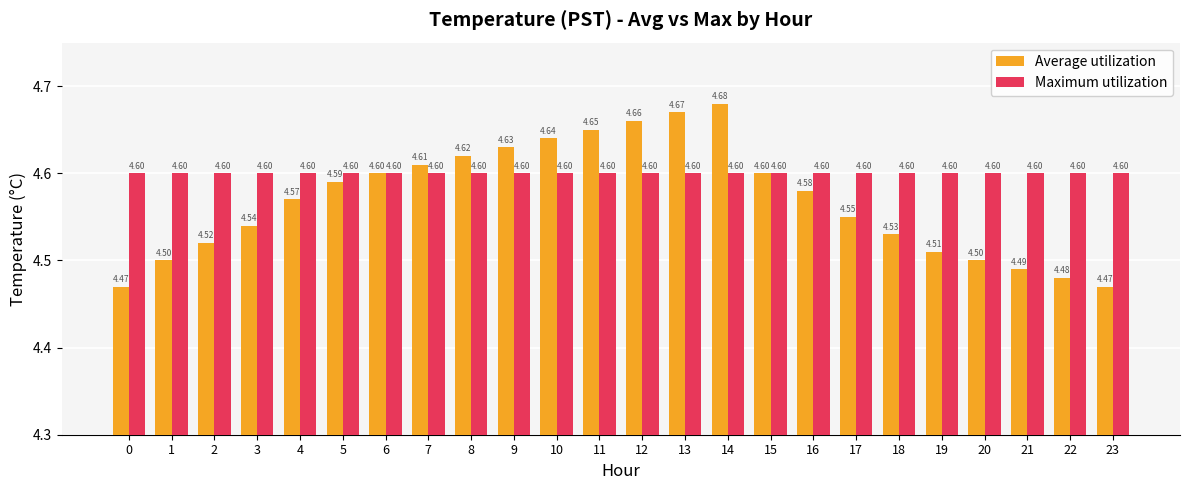

Is the value of Maximum utilization at 2 greater than the value of Average utilization at 20?

Yes